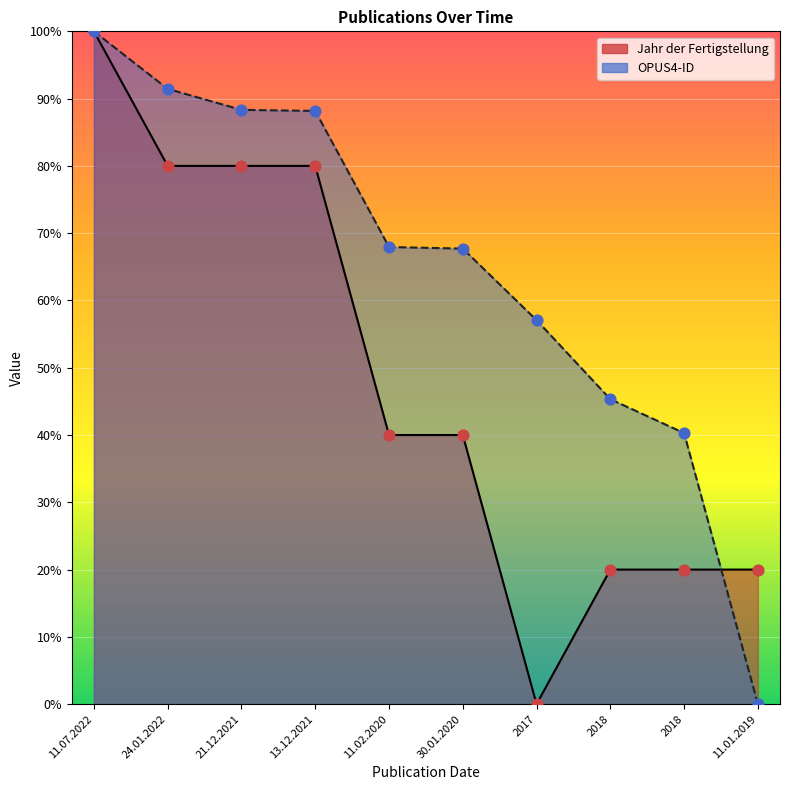

Is the value of OPUS4-ID at 11.07.2022 greater than the value of Jahr der Fertigstellung at 2018?

Yes